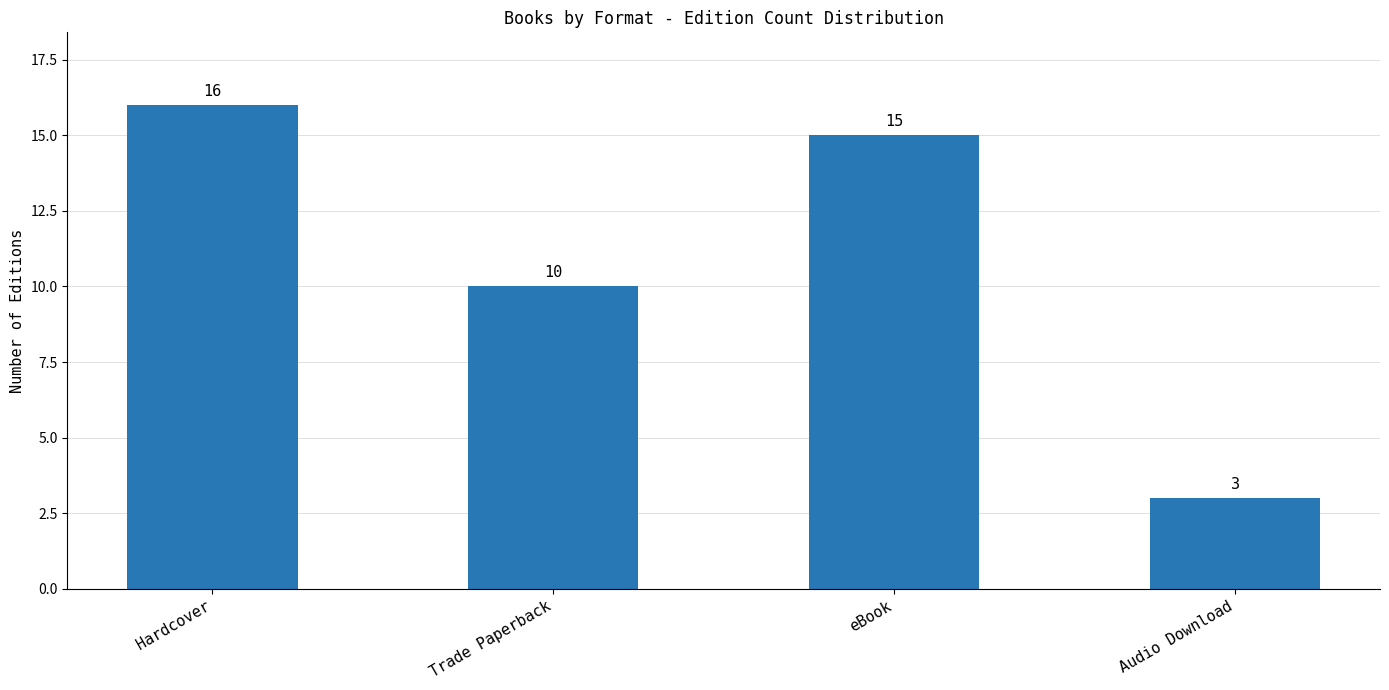

What is the sum of the values at Trade Paperback and Hardcover?

26